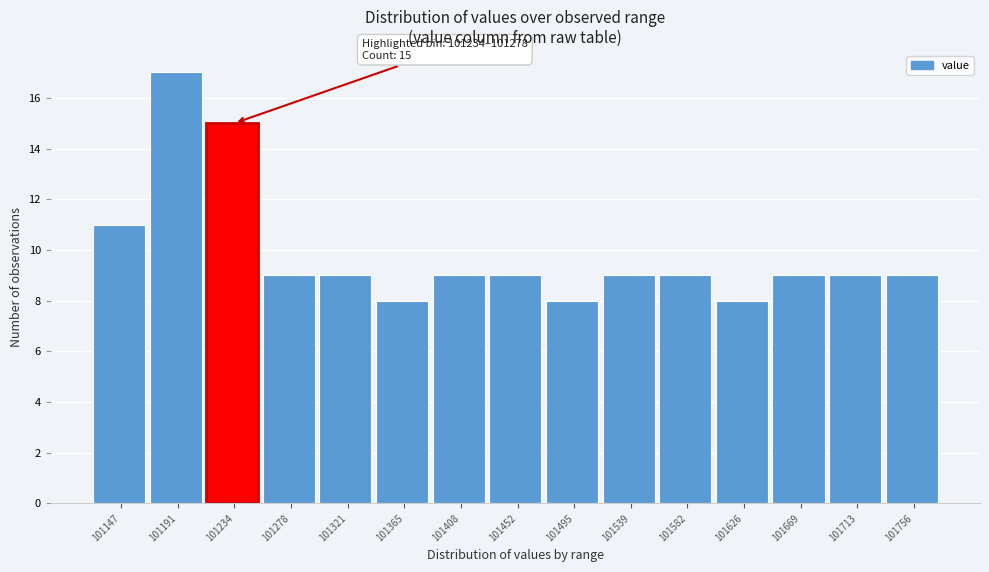

Reading left to right, extract all data points from this chart.

11	17	15	9	9	8	9	9	8	9	9	8	9	9	9